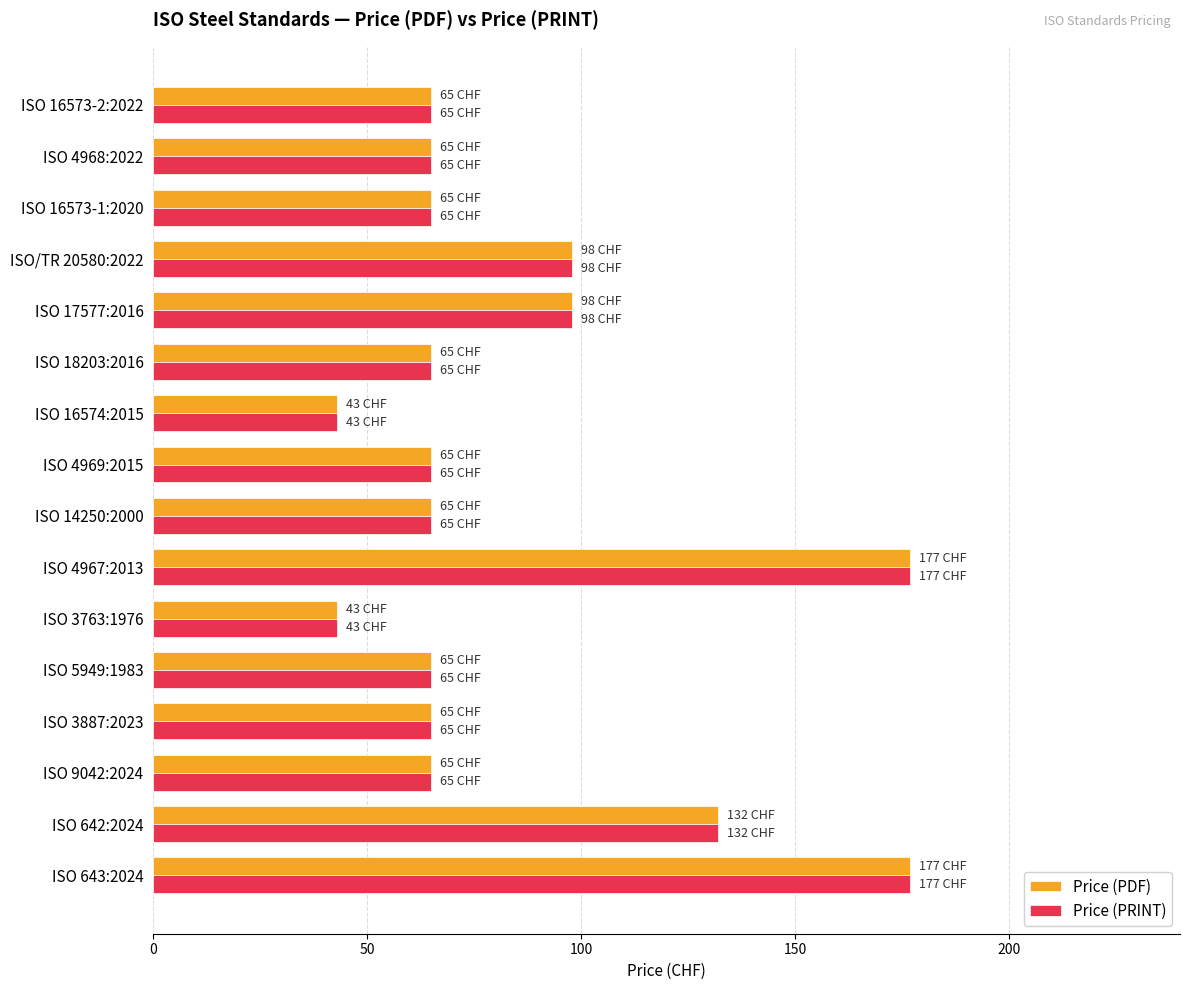

Is it true that Price (PRINT) equals 65 at ISO 16573-2:2022?

True